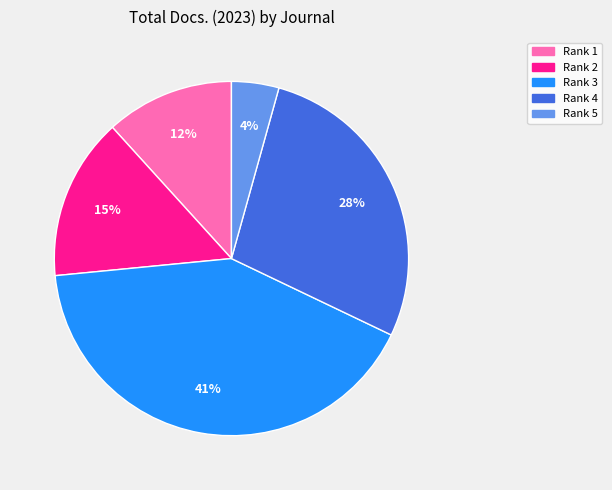

How many segments does this pie chart have?

5